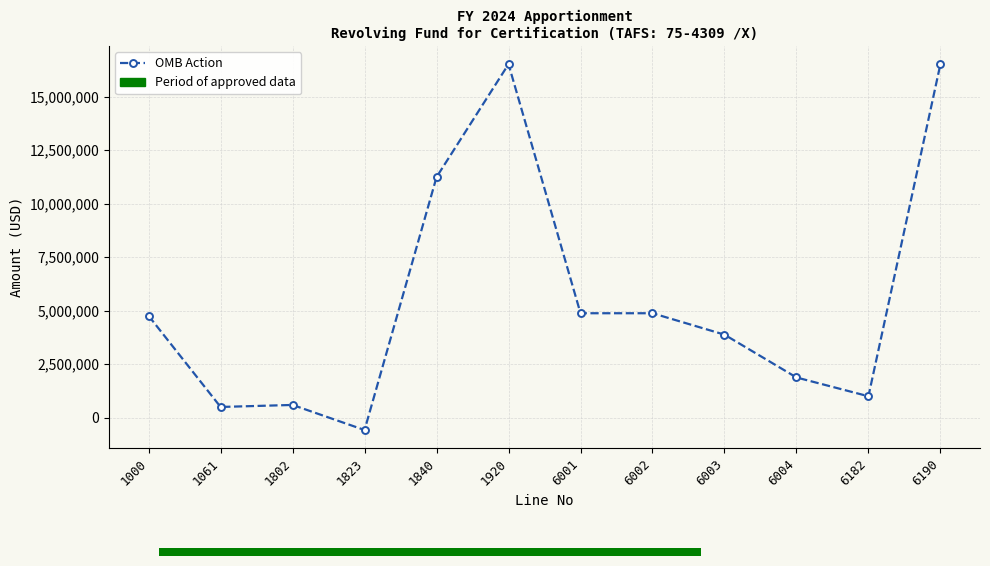

True or false: there are more than 0 points higher than both neighbors.

True